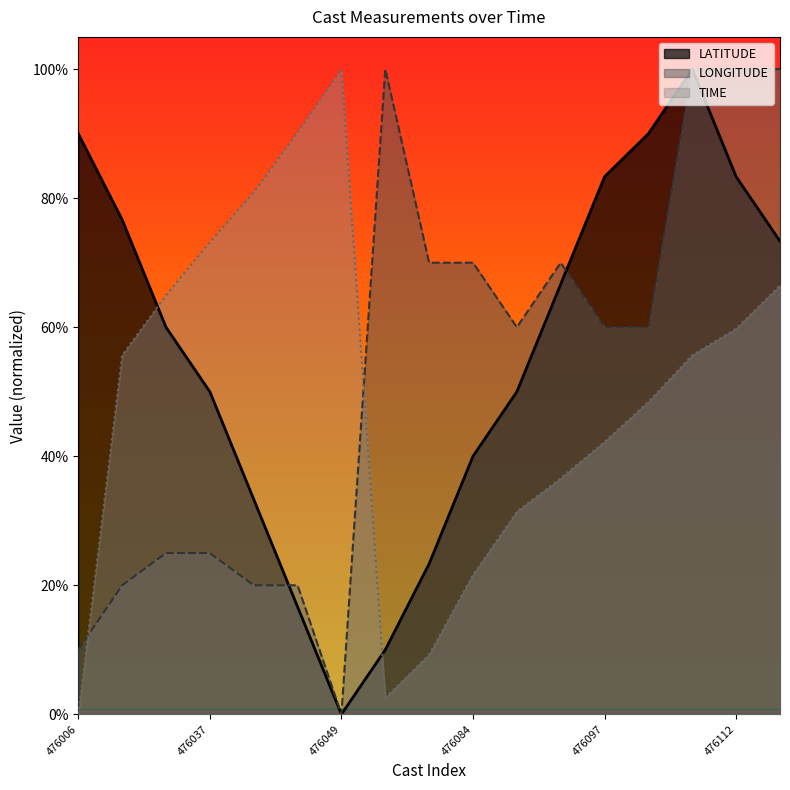

In TIME, how many points are higher than both neighbors (excluding endpoints)?

1